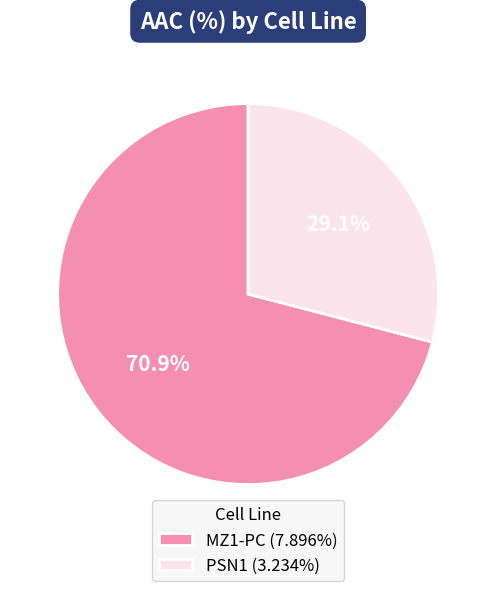

True or false: PSN1 accounts for 29% of the total.

True